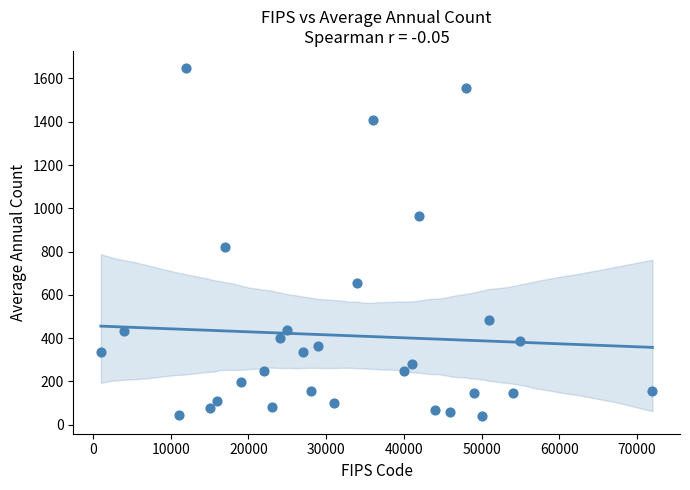

What Y value in the scatter plot is closest to 842?

819